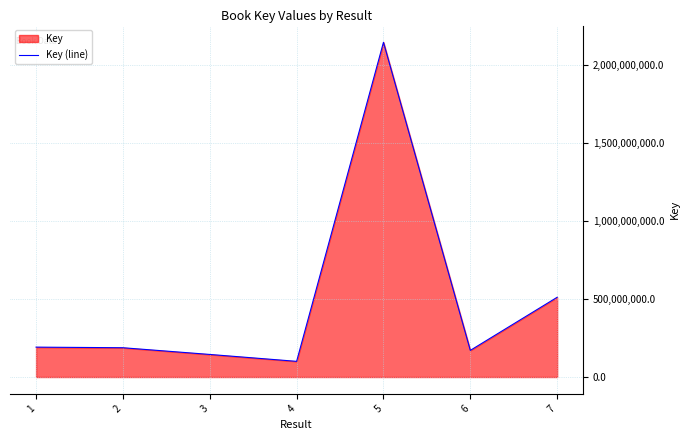

How many lines are shown in the chart?

1